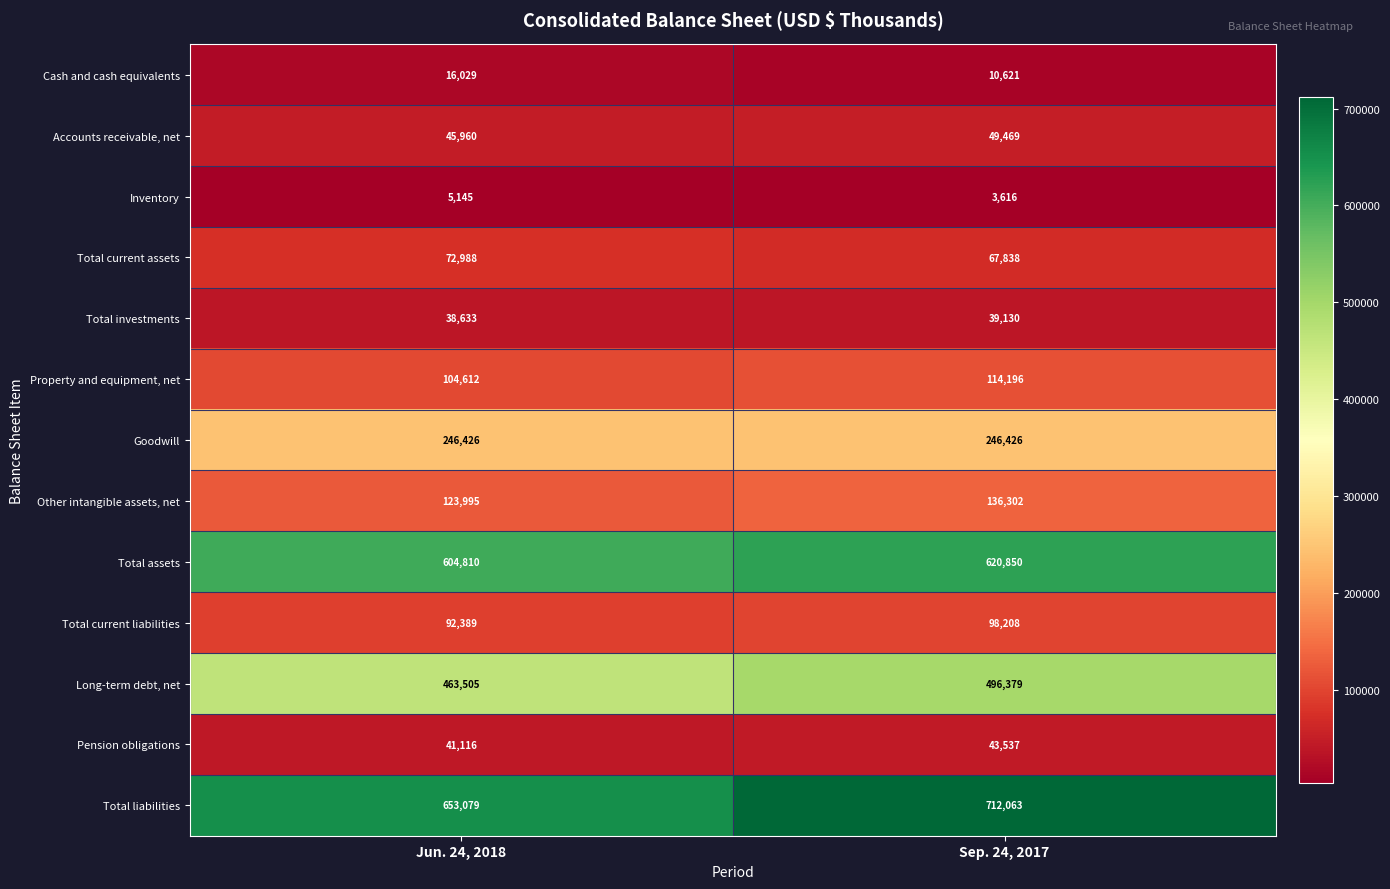

What value does the Total investments series have at Jun. 24, 2018, to the nearest 50?

38650